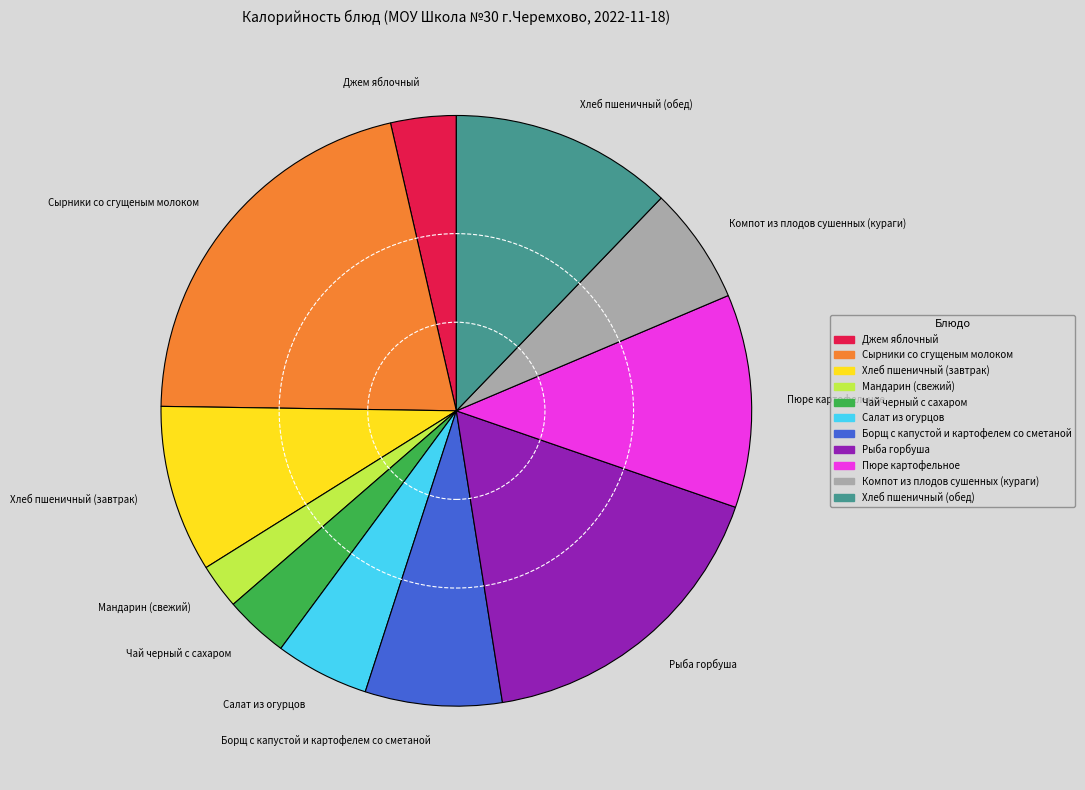

Which has a higher value, Салат из огурцов or Рыба горбуша?

Рыба горбуша